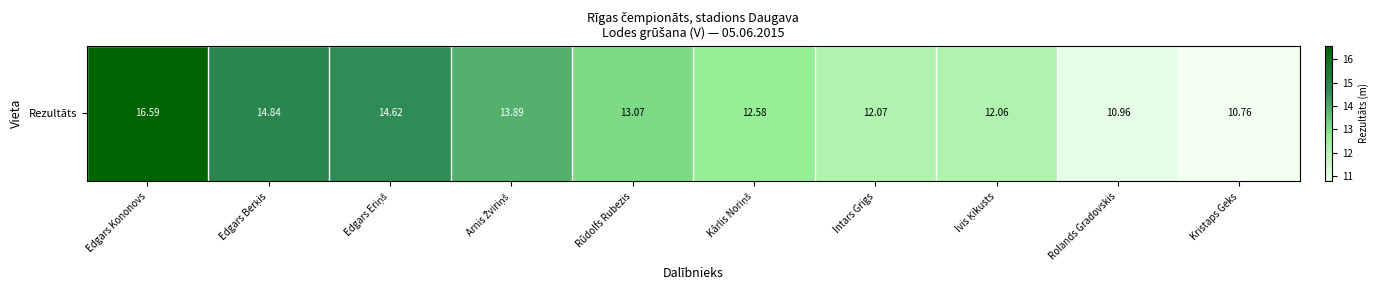

Reading left to right, transcribe all the data shown in this chart.

16.6	14.8	14.6	13.9	13.1	12.6	12.1	12.1	11.0	10.8